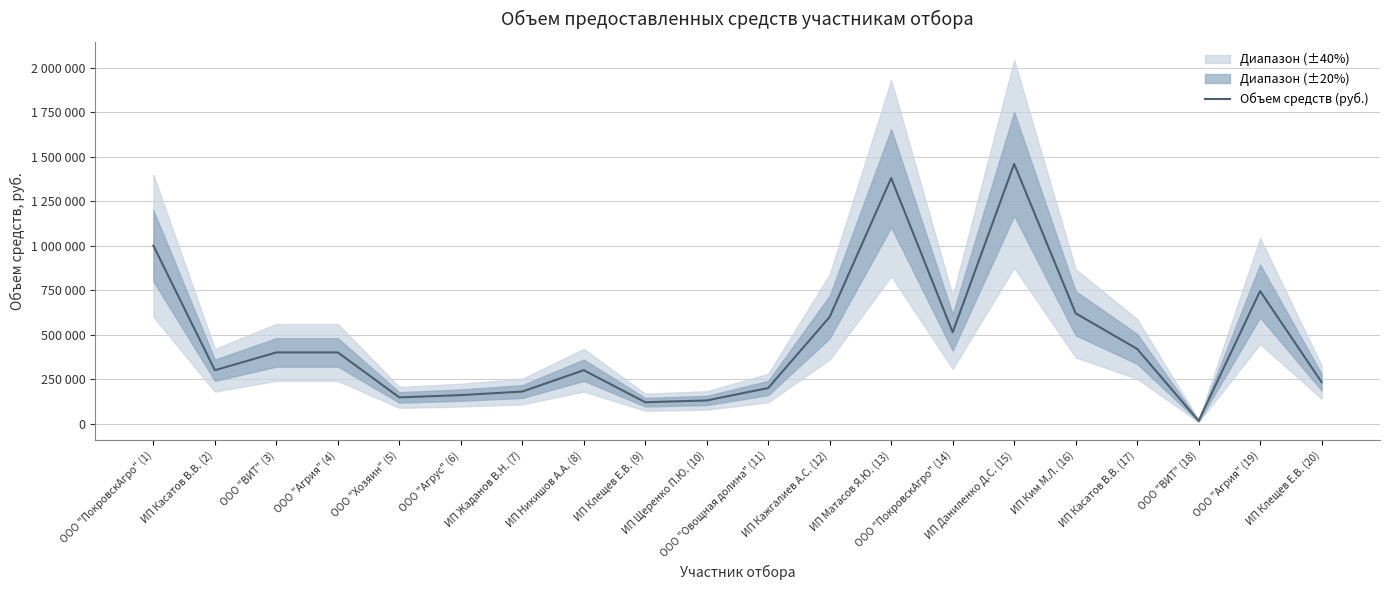

Reading left to right, what are all the values shown in this chart?

1000000.0	300000.0	400000.0	400000.0	147191.0	160000.0	180000.0	300000.0	120000.0	130000.0	200000.0	600000.0	1380000.0	513000.0	1460000.0	620000.0	420000.0	15000.0	745000.0	233000.0